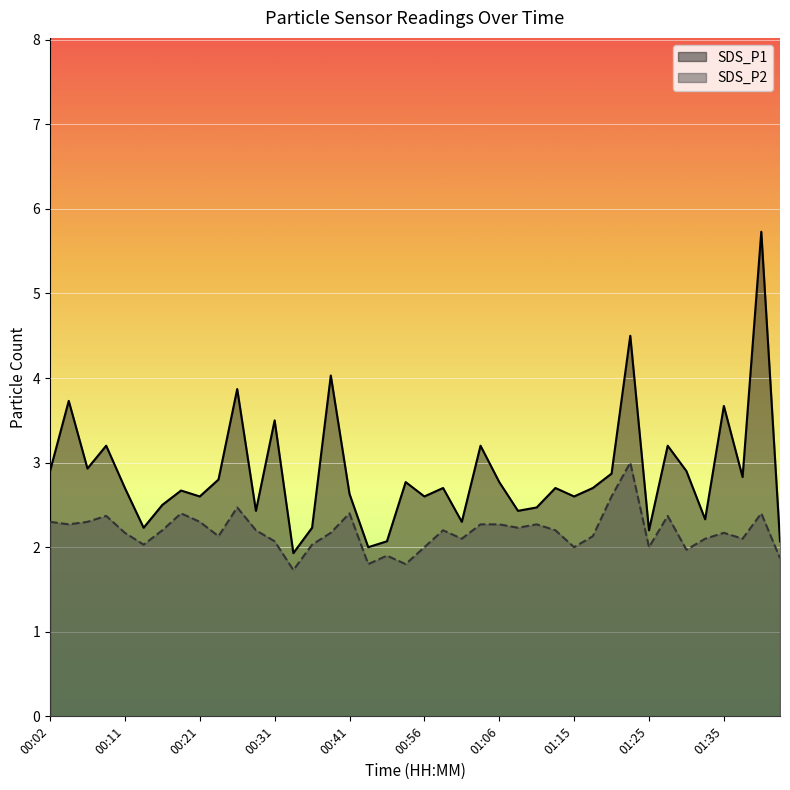

What is the difference between the highest and lowest values at 00:41?

0.2